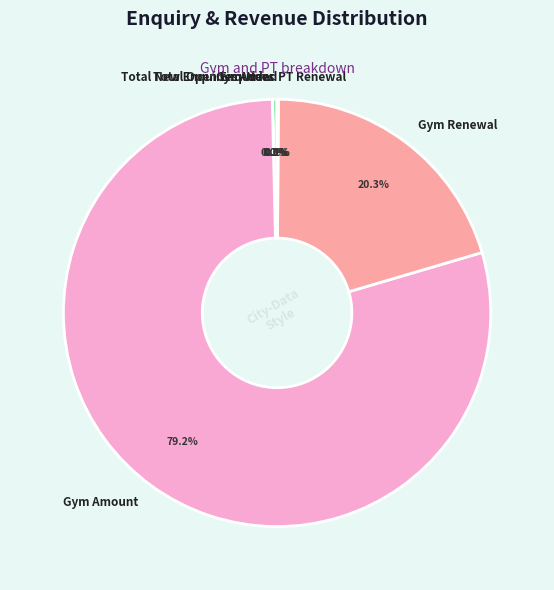

What percentage is NOT represented by Total Open Enquiries?

99.7%